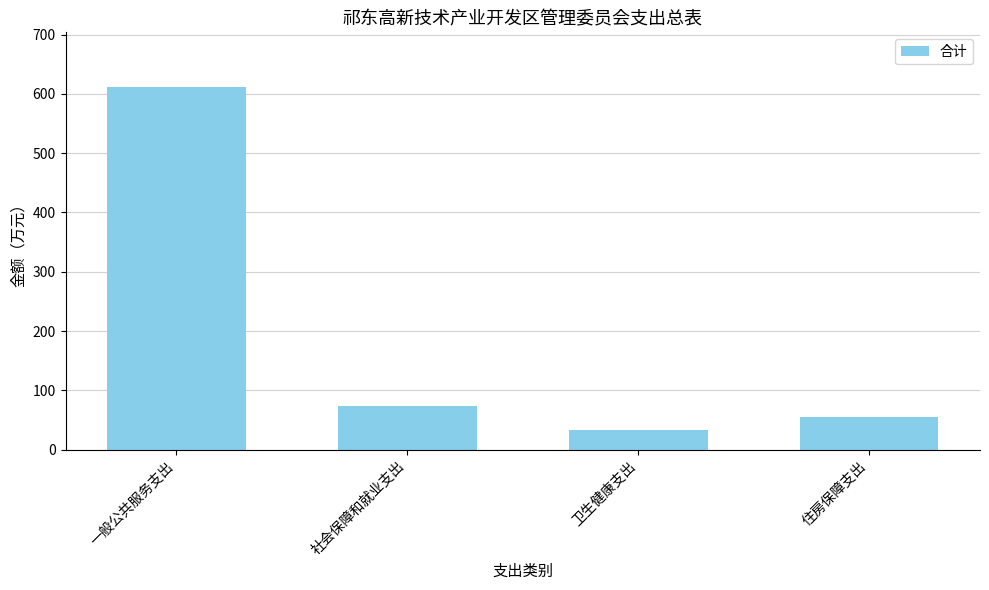

Which category has the highest value across all series?

一般公共服务支出